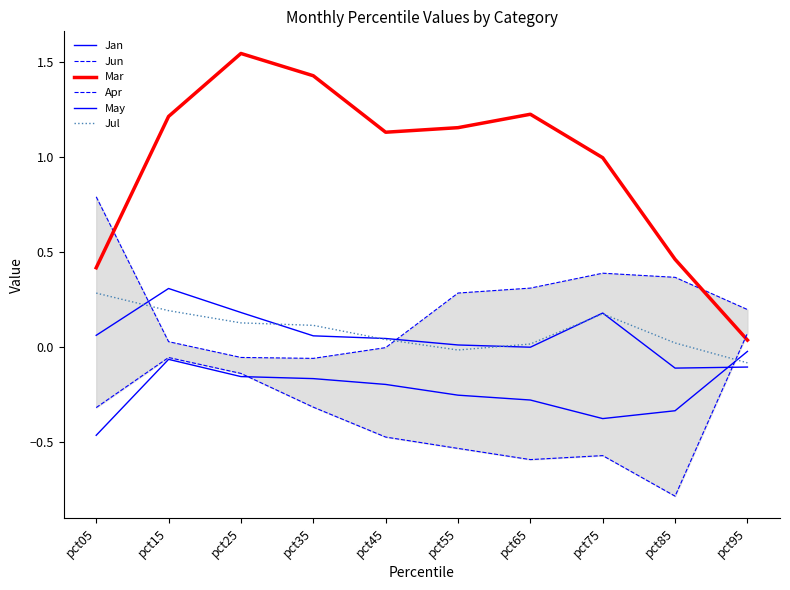

At which label does Jun first exceed 0?

pct05